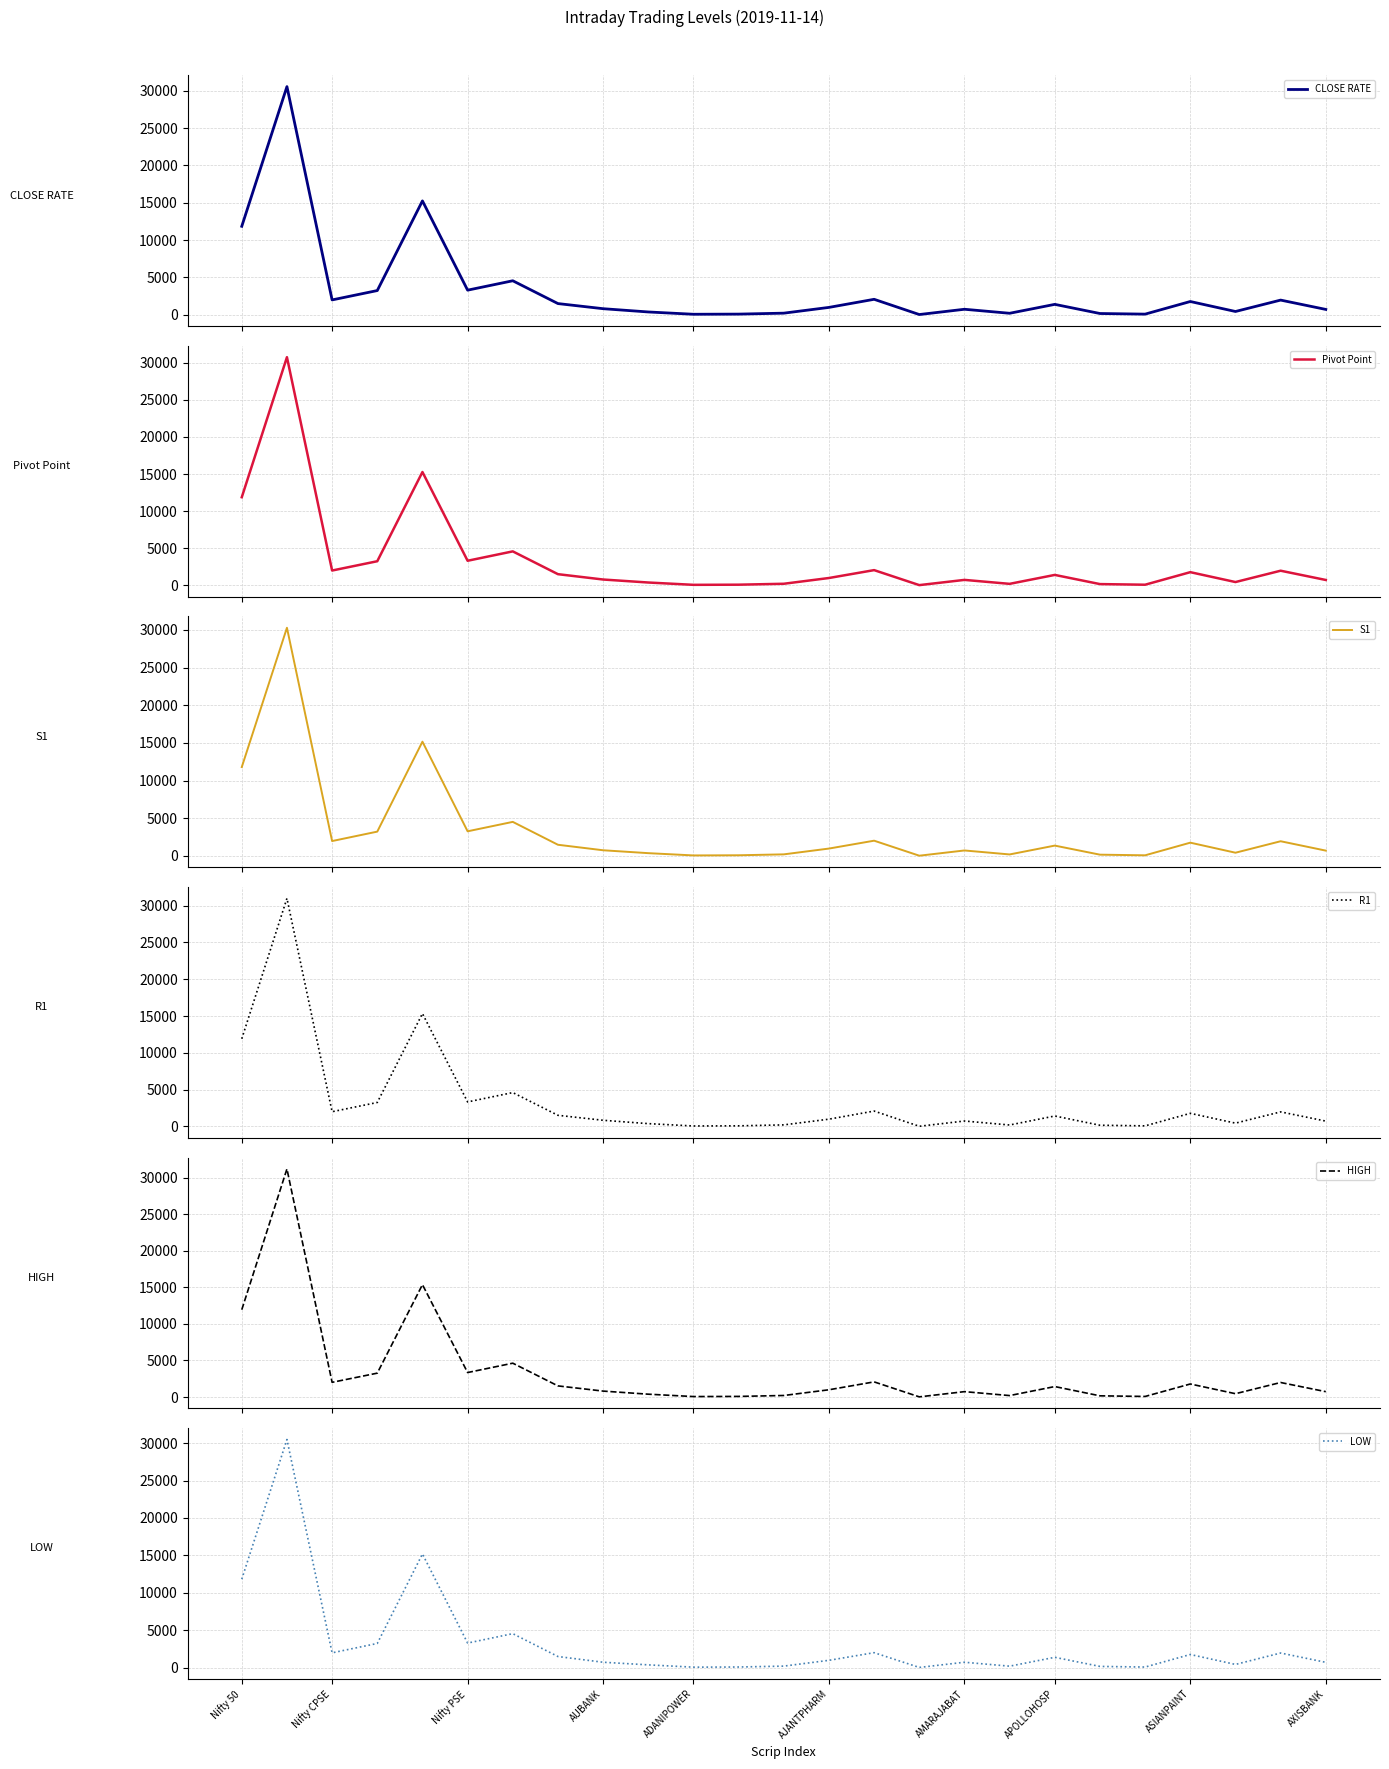

What is the highest value of the Pivot Point series?

30742.7